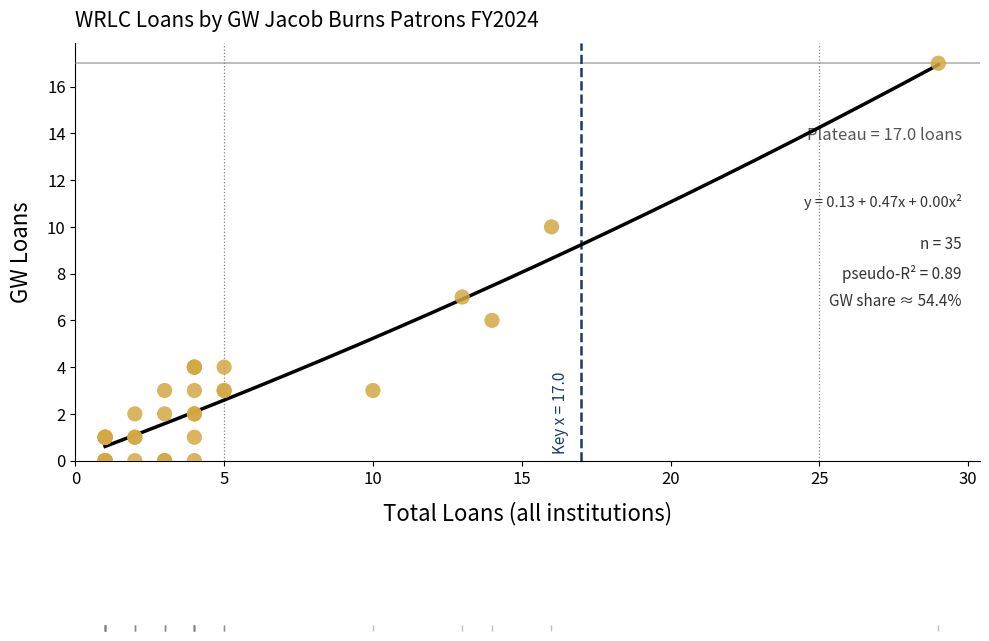

What Y value in the scatter plot is closest to 8?

7